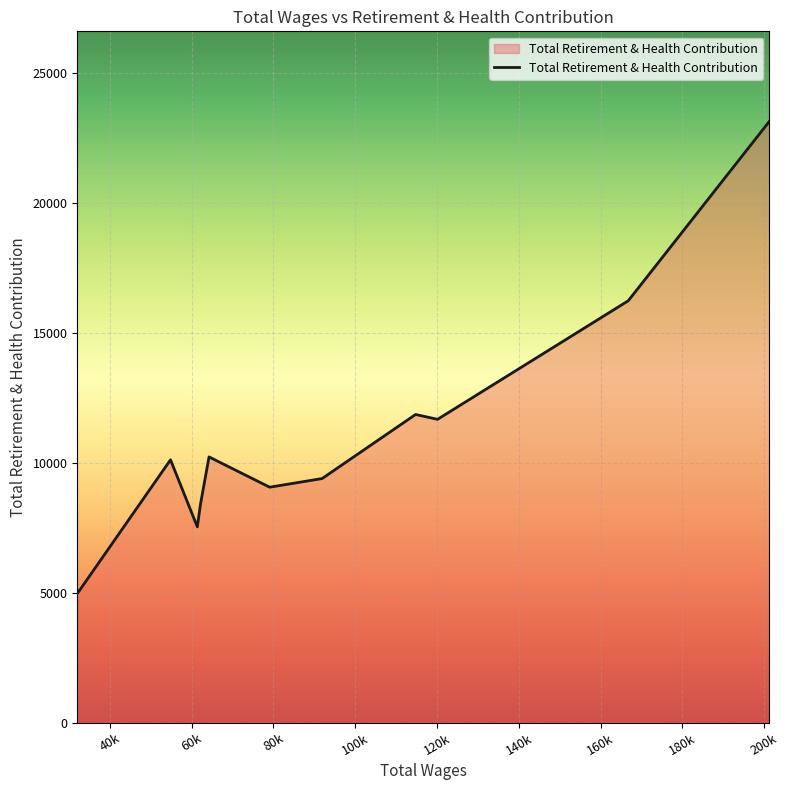

What is the minimum value shown in the chart?

4963